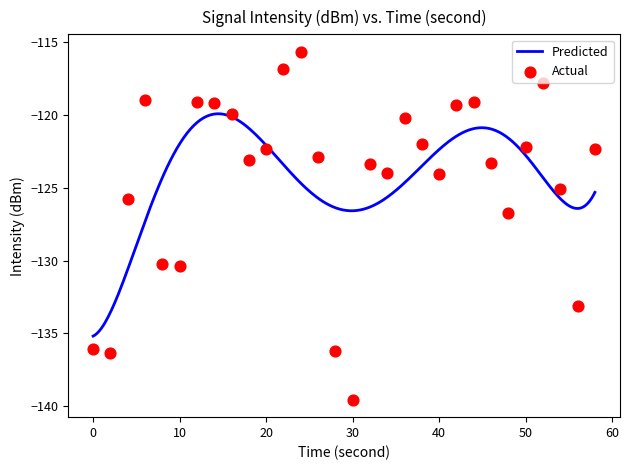

Between 32 and 52, which is larger?

52